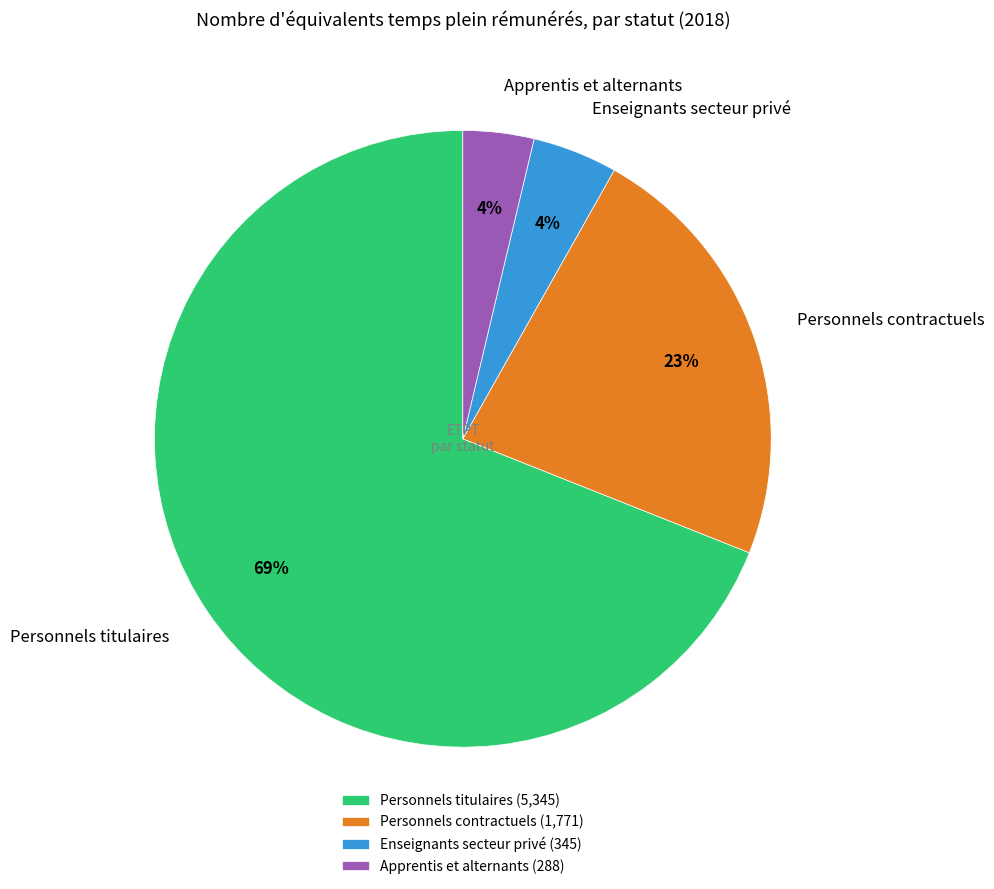

What percentage is the Apprentis et alternants slice, to the nearest percent?

4%